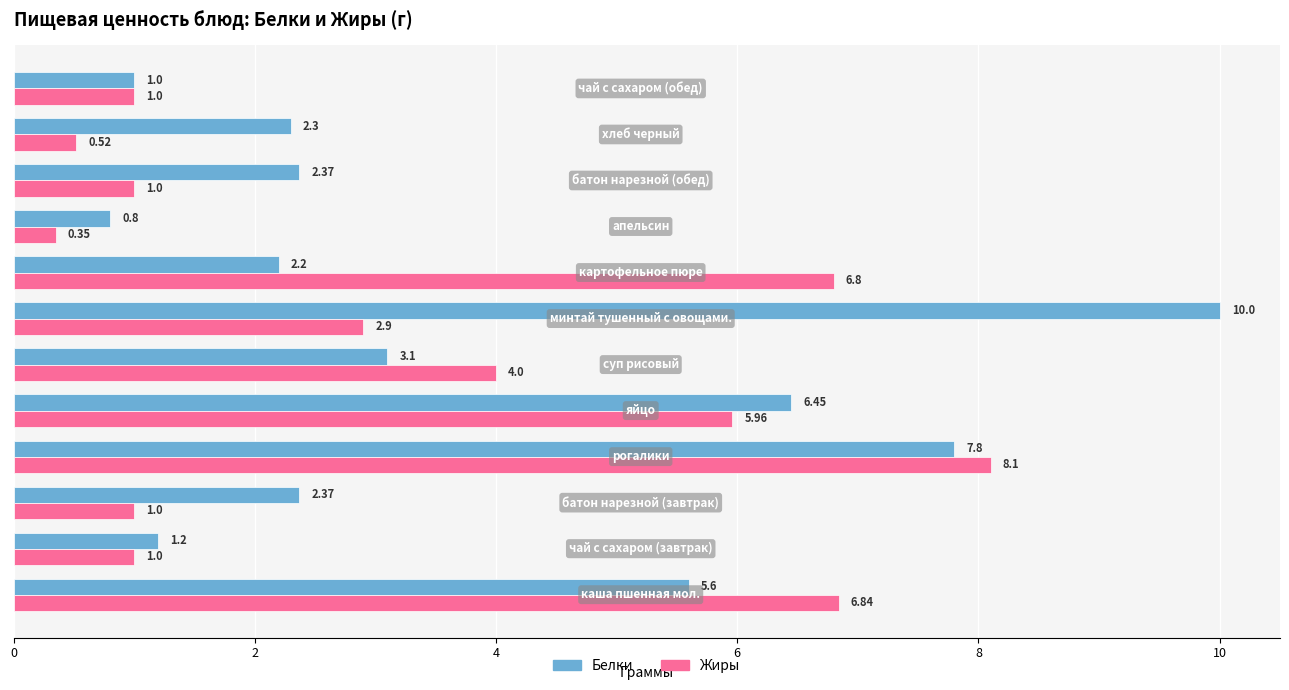

Which series has the largest range (max minus min)?

Белки